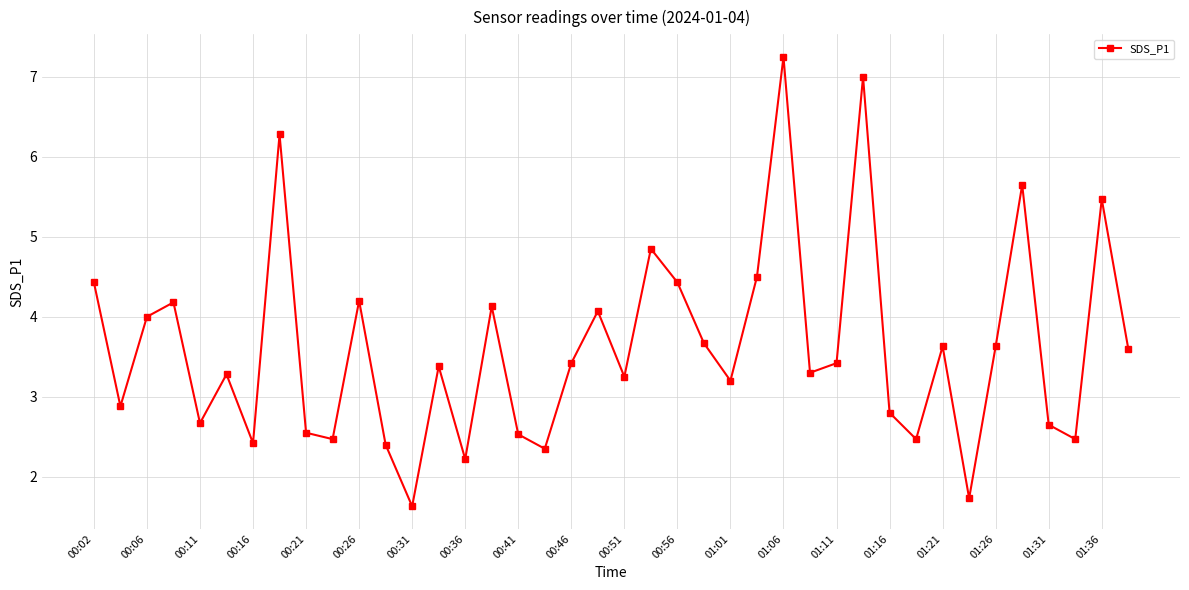

How many interior local peaks (higher than both neighbors) does the data have?

13